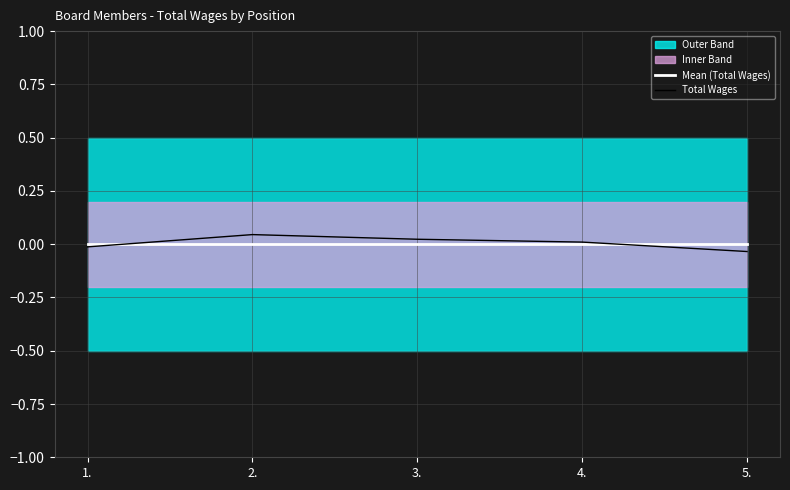

At which label is Mean (Total Wages) closest to 0?

1.